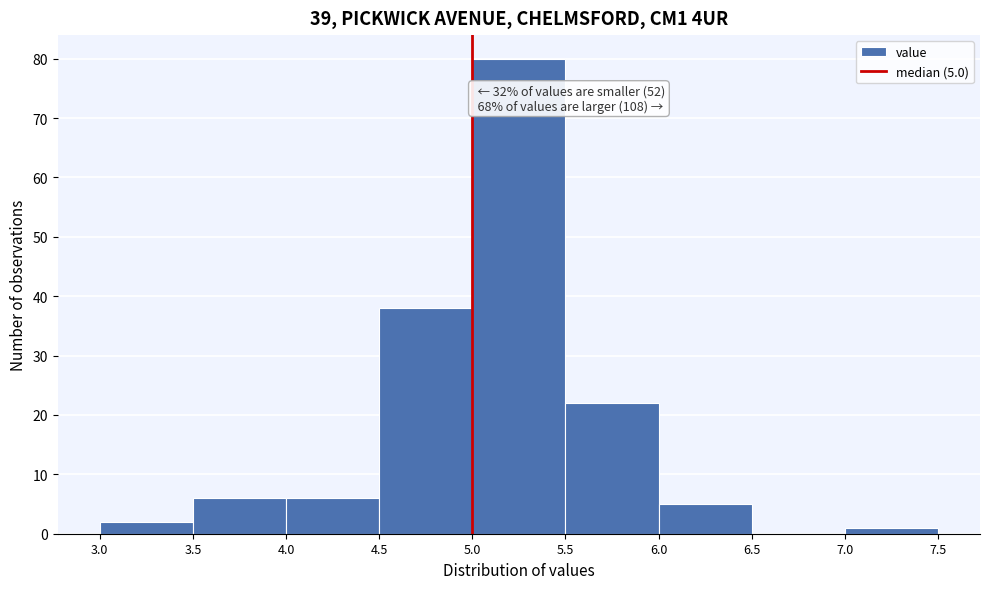

Over which range of the x-axis is the bar tallest?

5.0 to 5.5